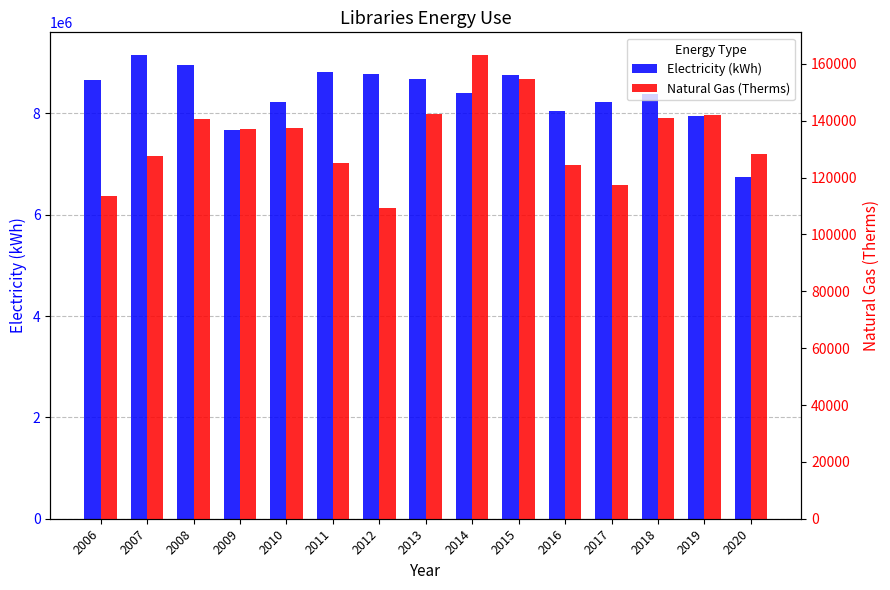

What is the value of the Electricity (kWh) bar at the 12th from the left?

8225164.5